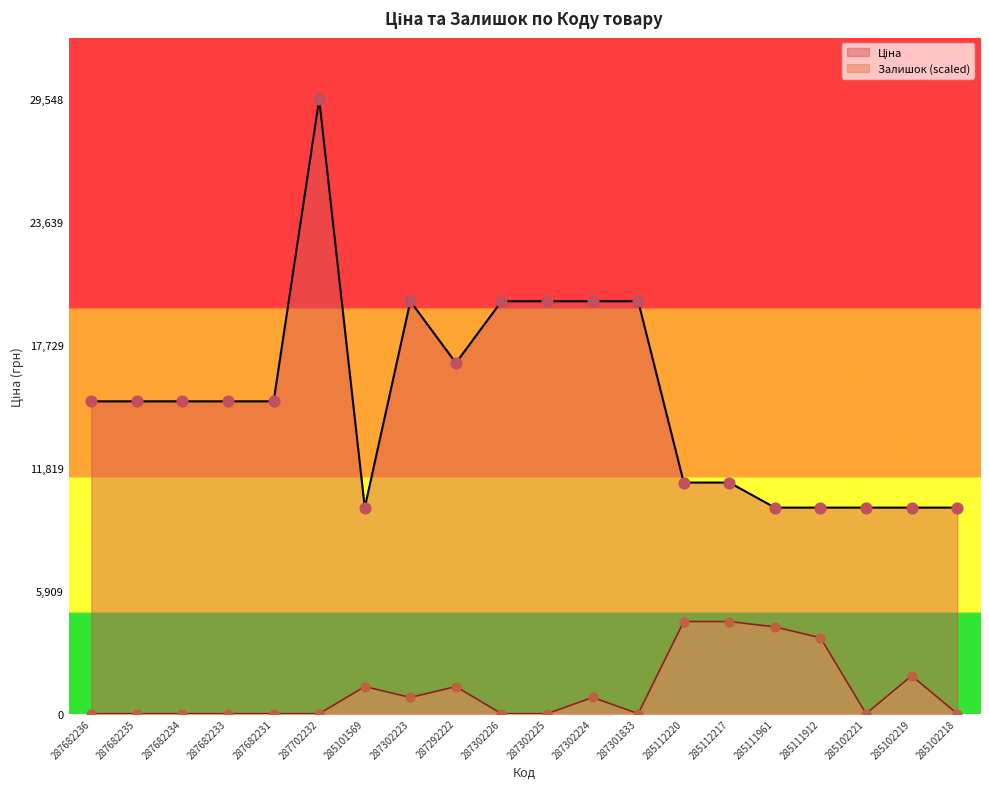

What are all the series names shown in the legend?

Ціна, Залишок